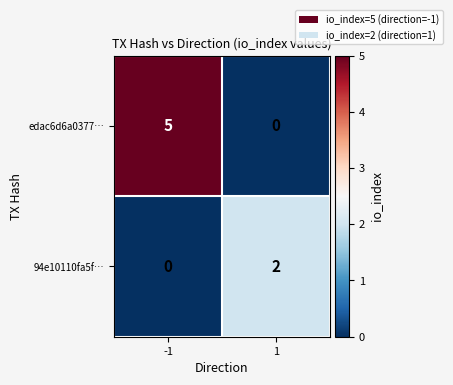

Rank the series at -1 from highest to lowest value.

edac6d6a0377…, 94e10110fa5f…